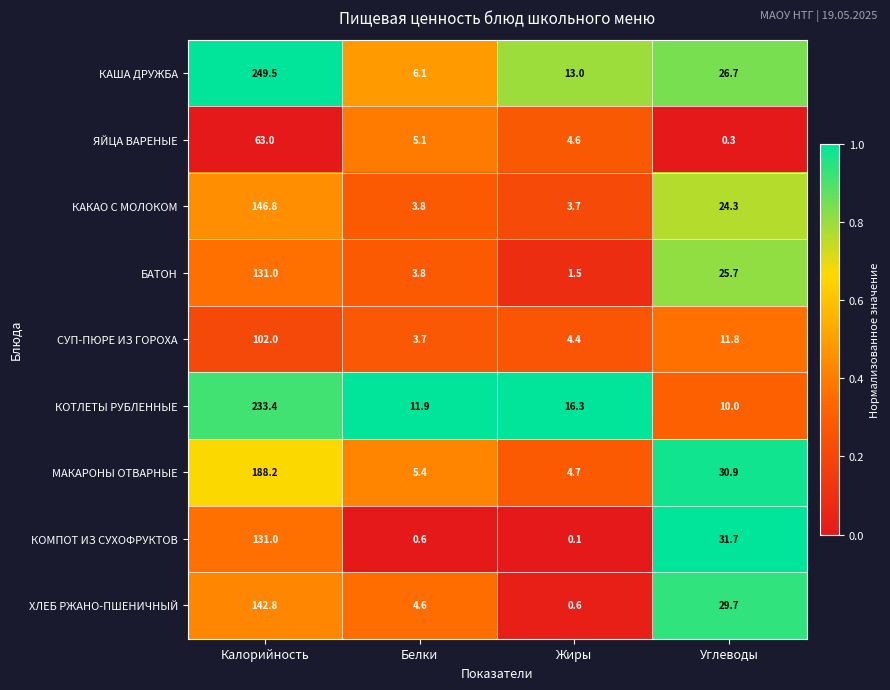

Which series changed the most between Белки and Жиры?

КАША ДРУЖБА